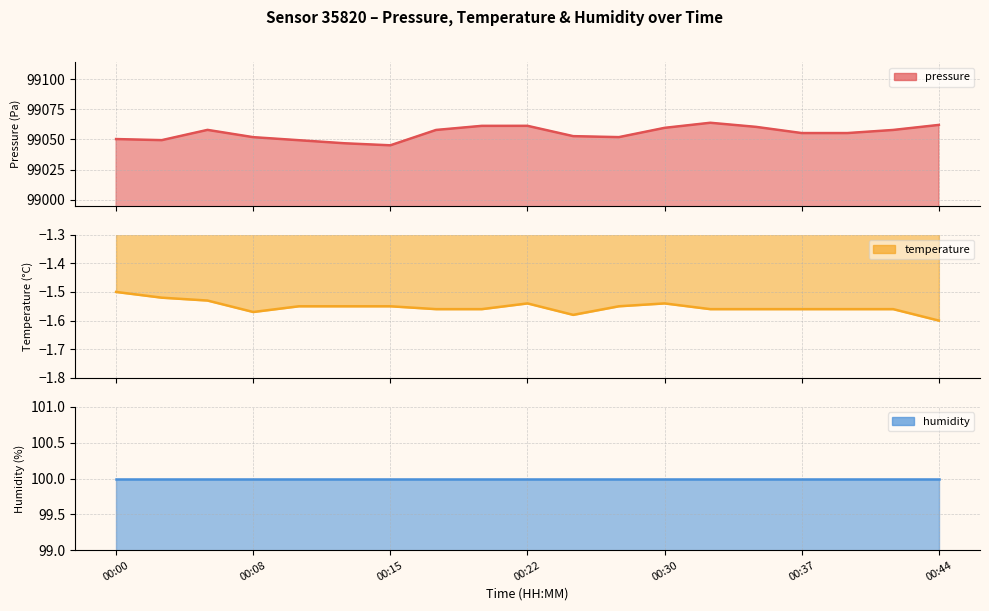

Does the chart display data point markers on the line(s)?

No